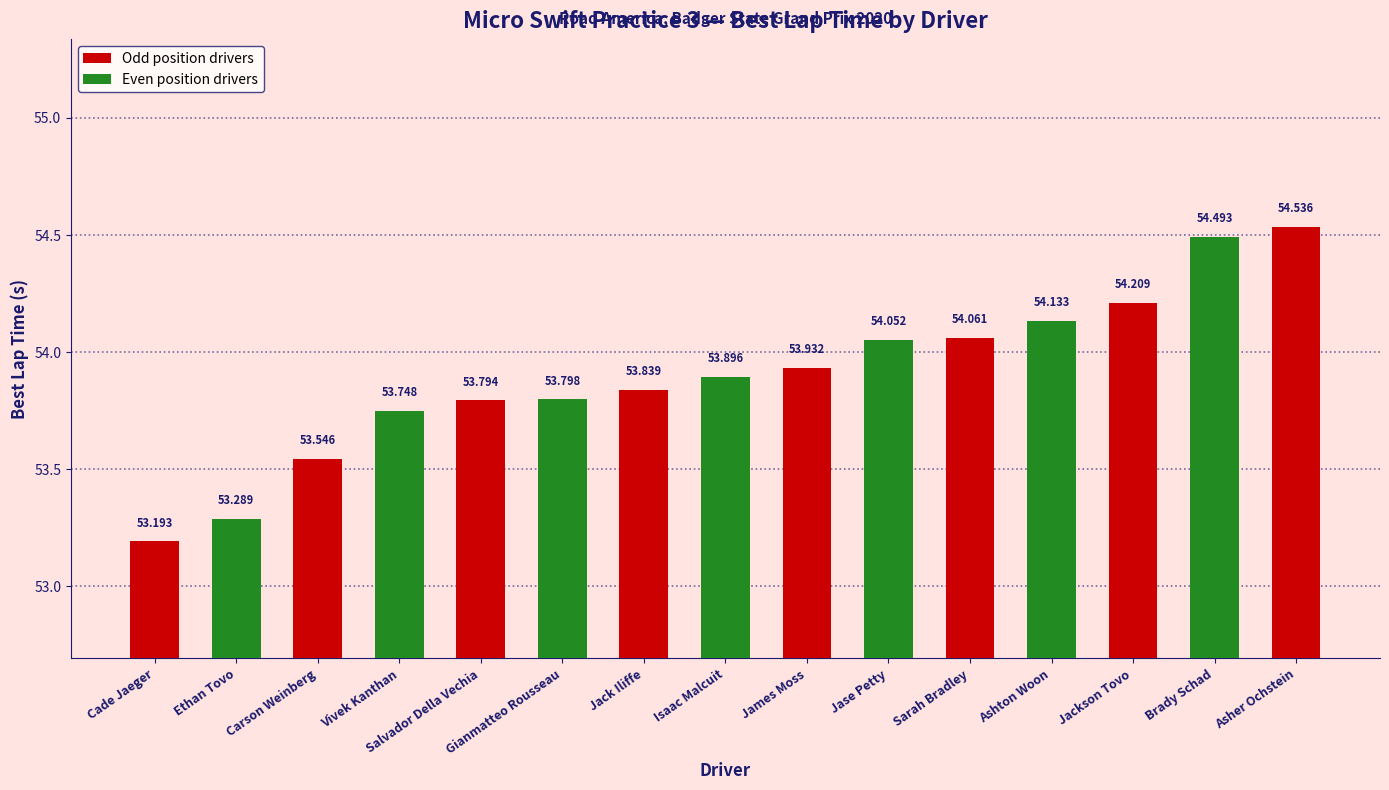

What is the greatest value displayed?

54.5